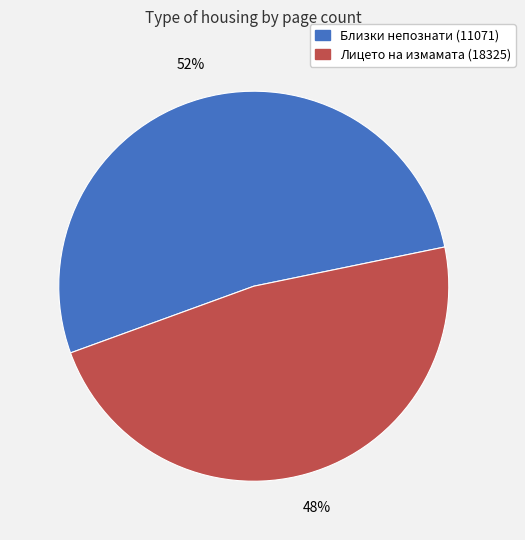

Rank the categories by value from lowest to highest.

Лицето на измамата (18325), Близки непознати (11071)